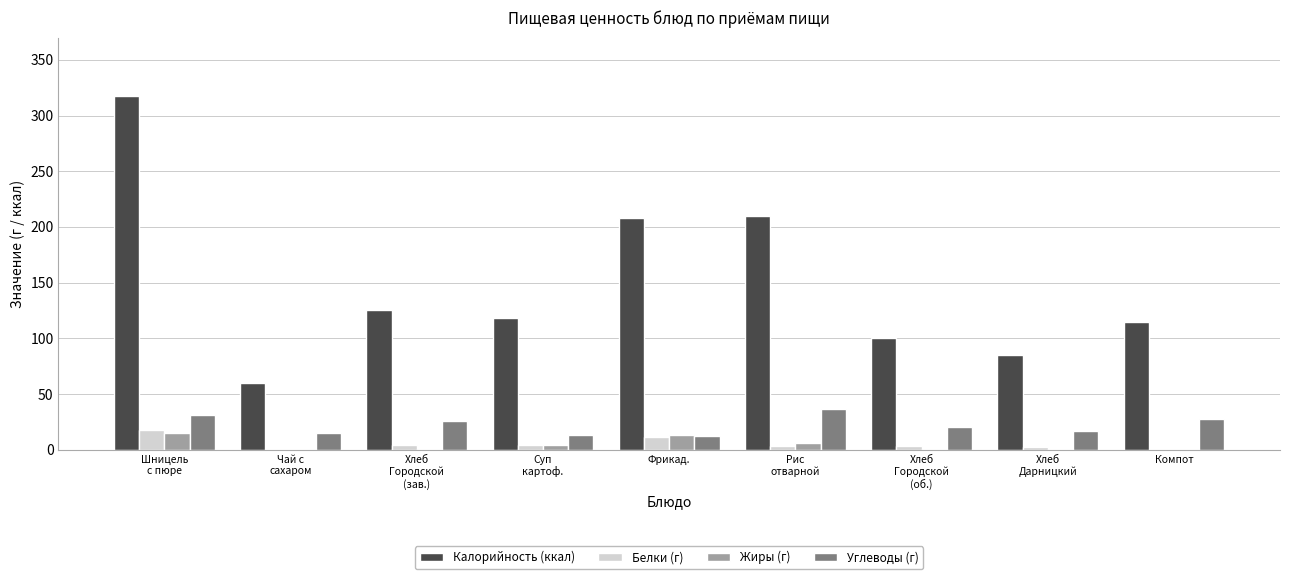

Which series has the largest total across all categories?

Калорийность (ккал)